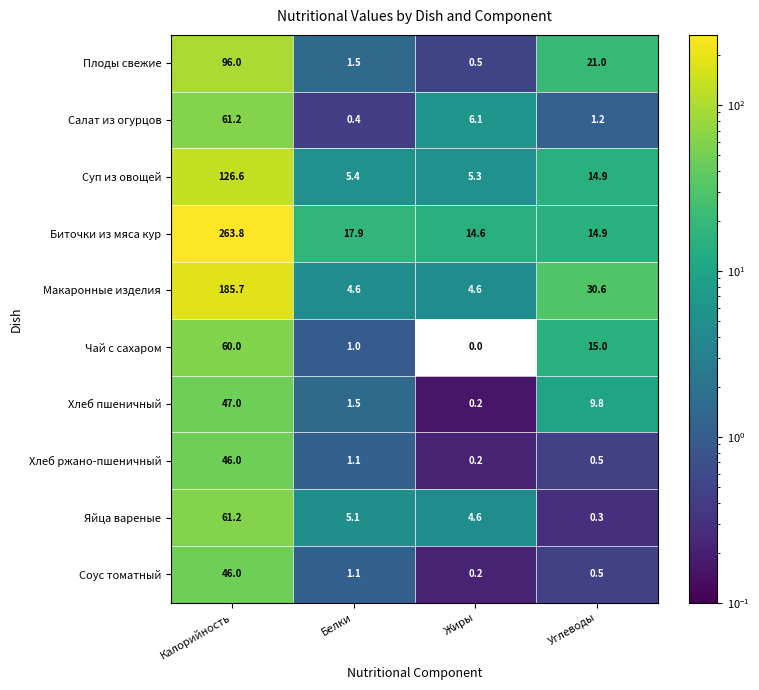

Which series changed the most between Белки and Углеводы?

Макаронные изделия